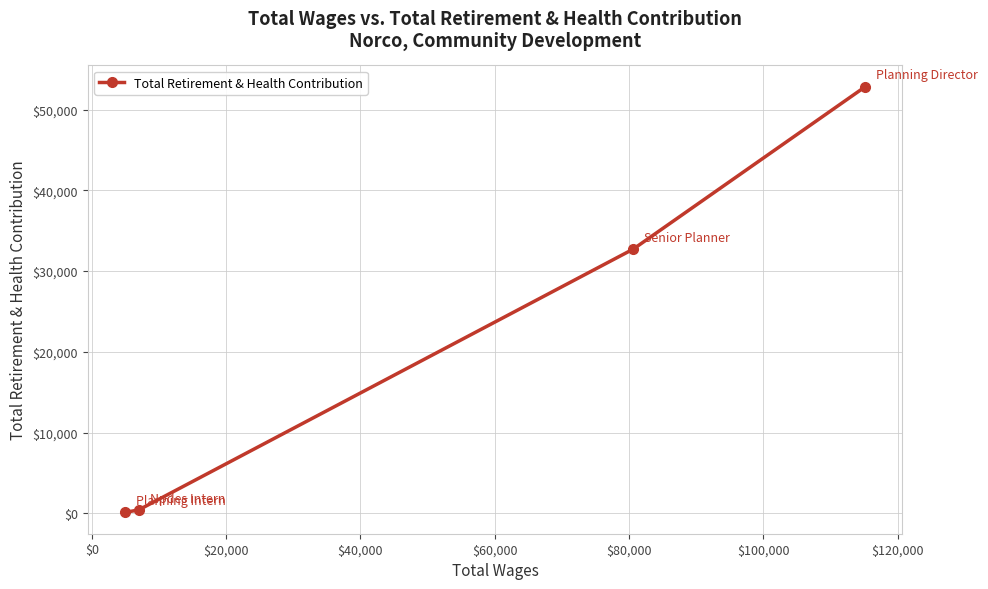

True or false: the data has more than 2 interior local peaks.

False